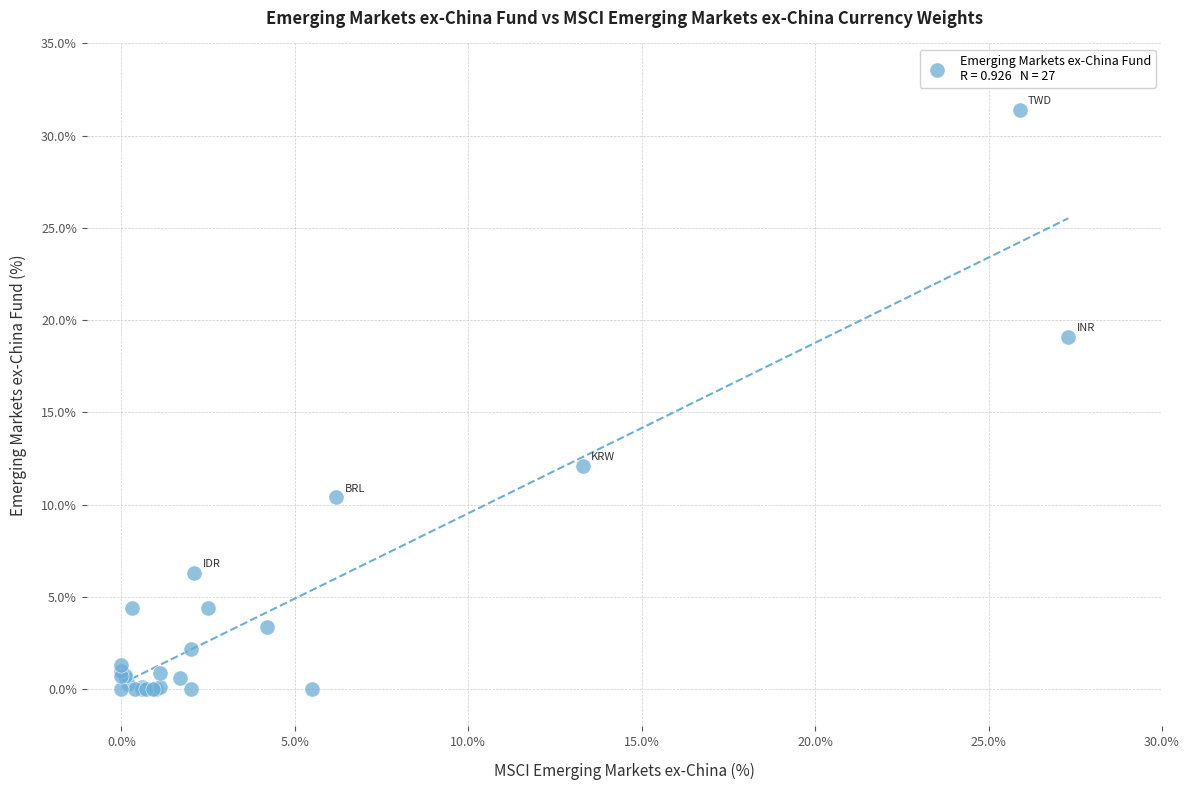

What Y value in the scatter plot is closest to 15?

12.1